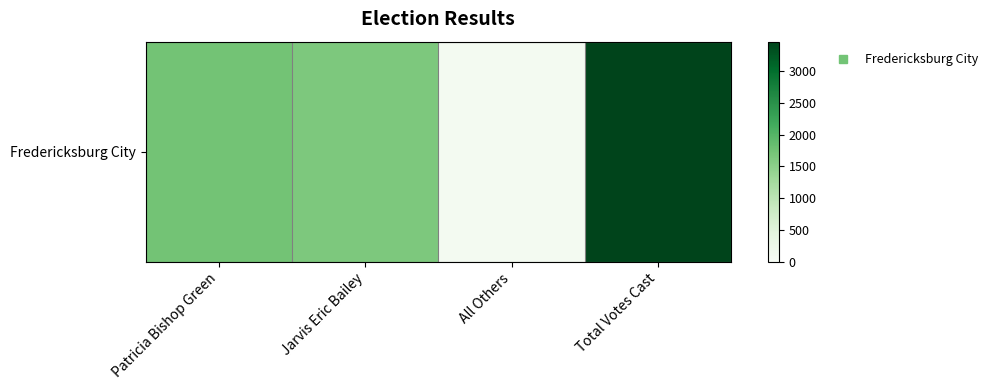

What is the change in value from Jarvis Eric Bailey to Total Votes Cast?

+1826